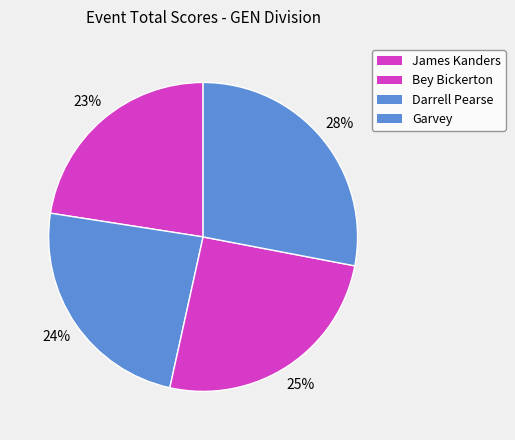

What portion of the pie excludes Darrell Pearse?

74.5%